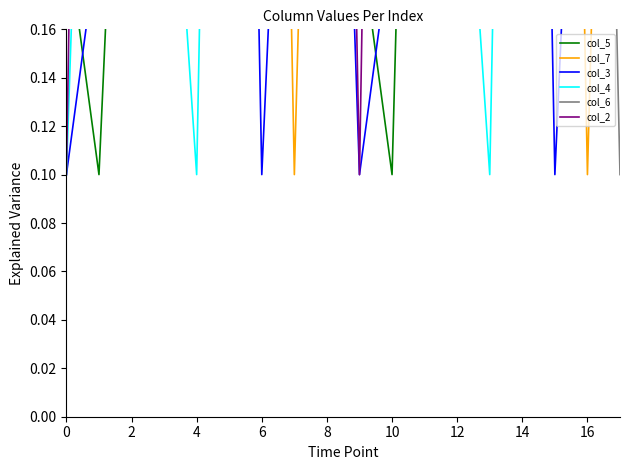

Reading left to right, transcribe all the data shown in this chart.

col_5: 0.2	0.1	0.4	0.7	0.6	0.5	0.9	0.8	0.3	0.2	0.1	0.6	0.4	0.7	0.5	0.9	0.8	0.3
col_7: 0.5	0.3	0.7	0.4	0.9	0.2	0.8	0.1	0.6	0.5	0.3	0.7	0.4	0.9	0.2	0.8	0.1	0.6
col_3: 0.1	0.2	0.9	0.4	0.7	0.8	0.1	0.4	0.5	0.1	0.2	0.9	0.4	0.7	0.8	0.1	0.4	0.5
col_4: 0.1	0.5	0.9	0.3	0.1	0.8	0.2	0.6	0.4	0.7	0.5	0.9	0.3	0.1	0.8	0.2	0.6	0.4
col_6: 0.2	0.6	0.8	0.2	0.4	0.9	0.5	0.7	0.3	0.3	0.6	0.8	0.2	0.4	0.9	0.5	0.7	0.1
col_2: 0.1	0.9	0.6	0.5	0.3	0.4	0.7	0.2	0.8	0.1	0.9	0.6	0.5	0.3	0.4	0.7	0.2	0.8